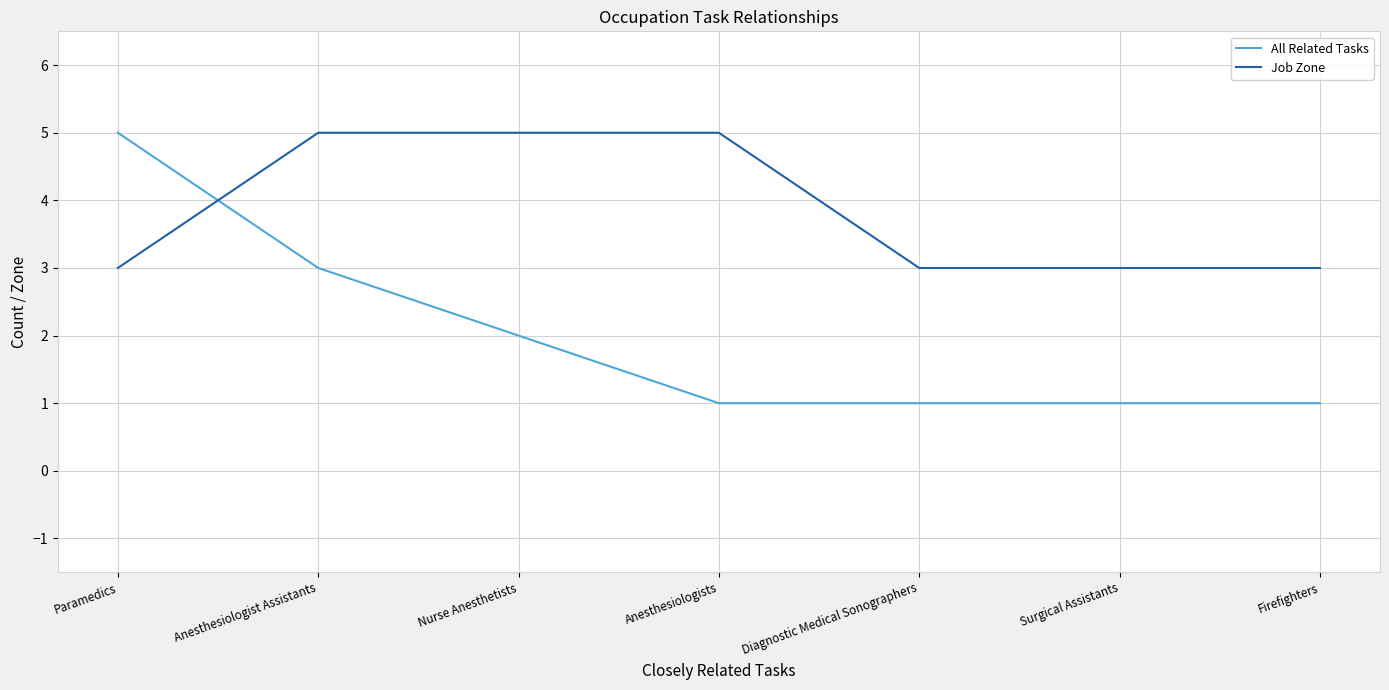

Does the chart display data point markers on the line(s)?

No